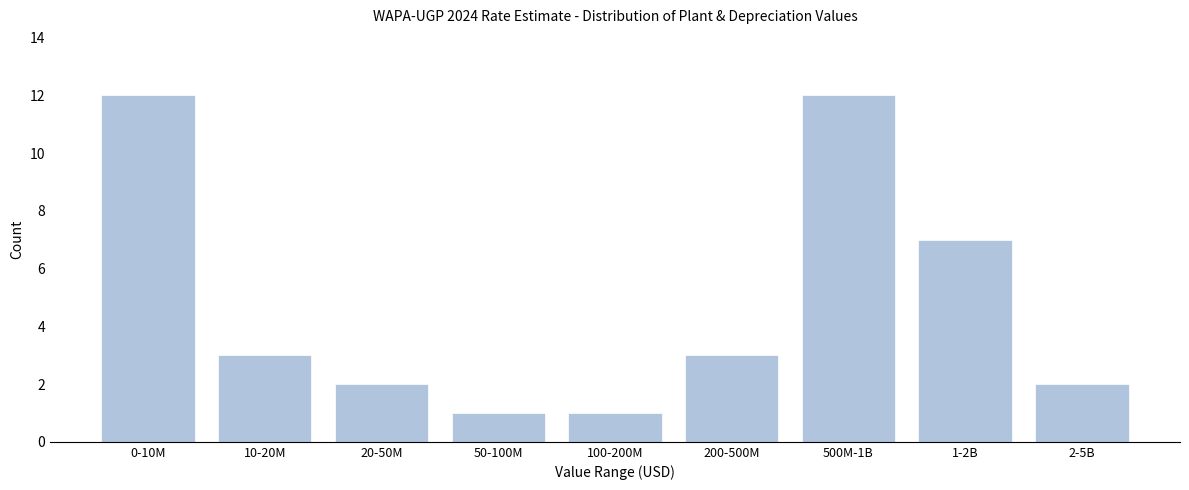

Reading left to right, extract all data points from this chart.

12	3	2	1	1	3	12	7	2